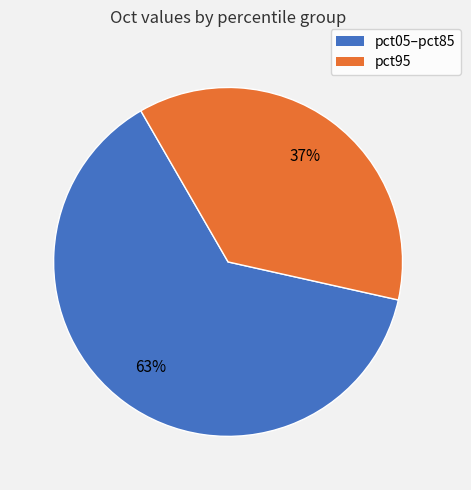

To the nearest percent, what is the average slice percentage?

50%